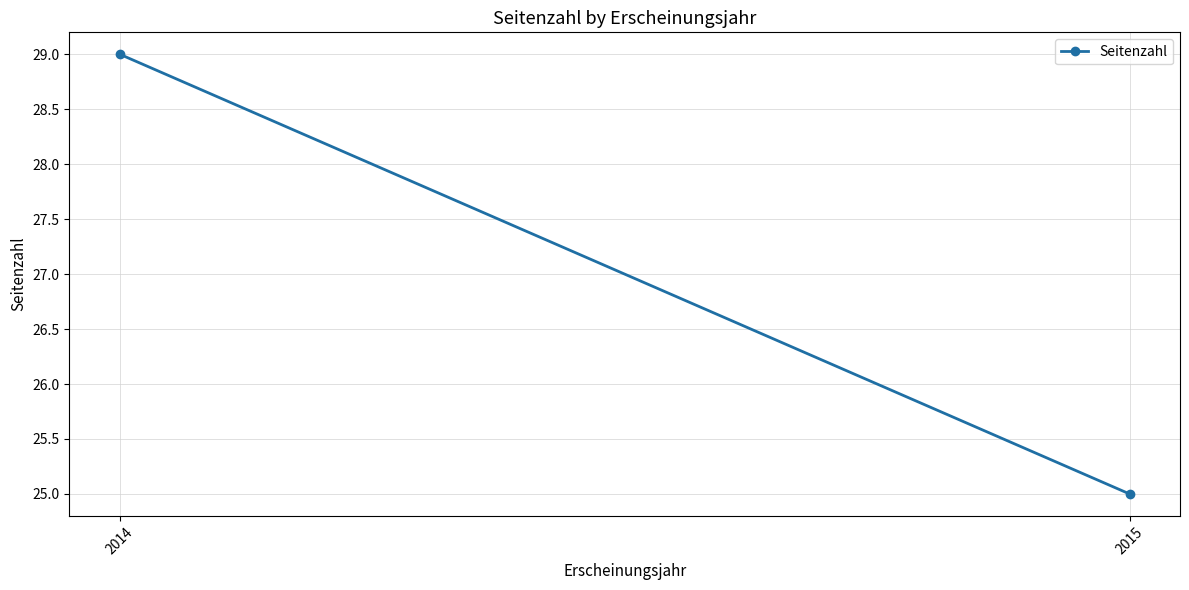

Which has a higher value, 2014 or 2015?

2014